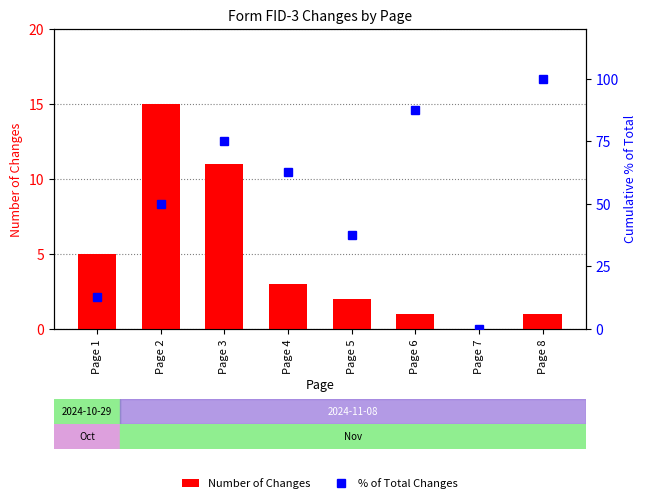

Where does the % of Total Changes series first go above 62?

Page 3